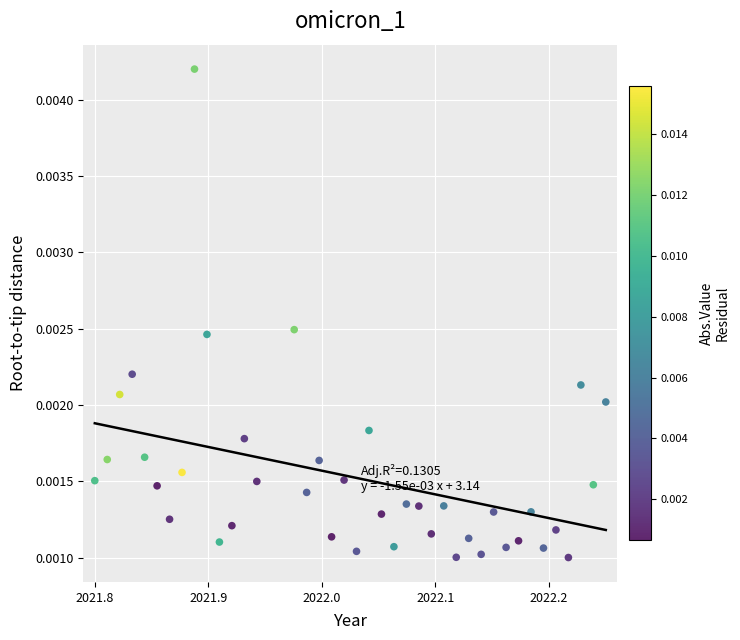

How many data points are displayed?

40